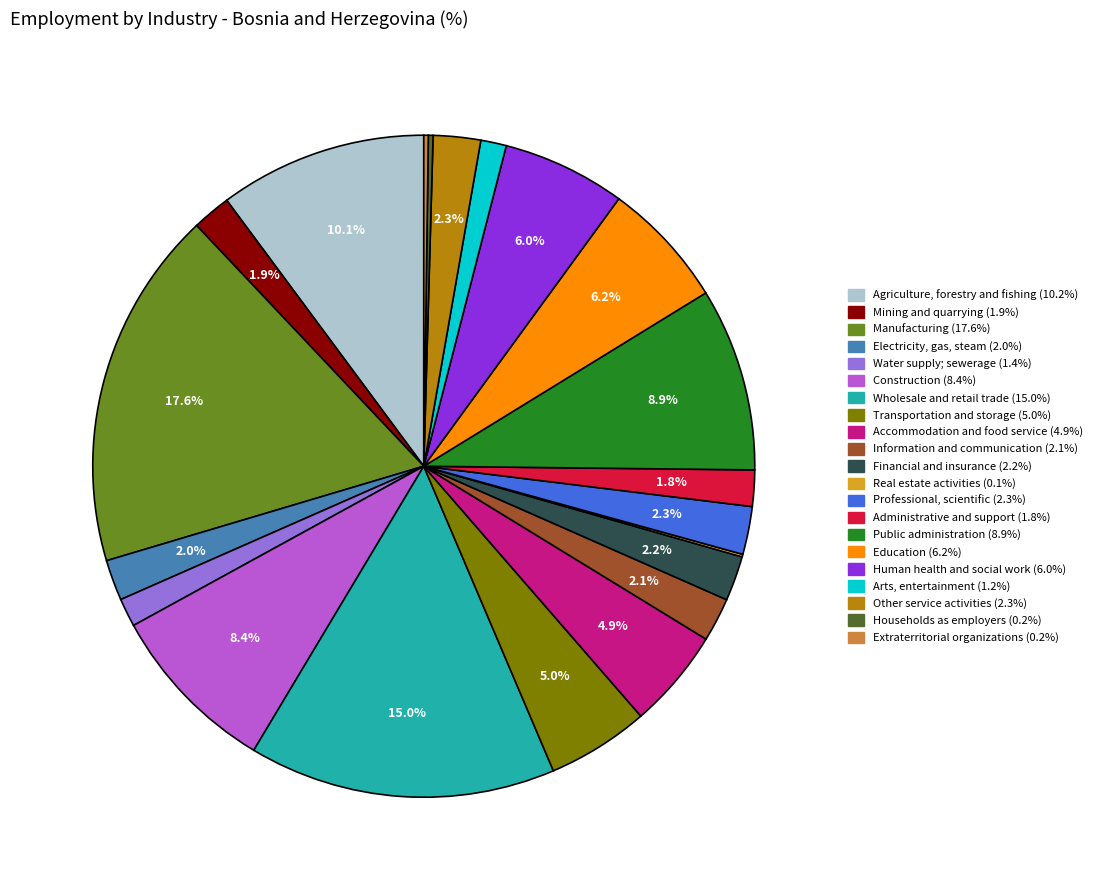

What percentage is NOT represented by Agriculture, forestry and fishing?

89.9%